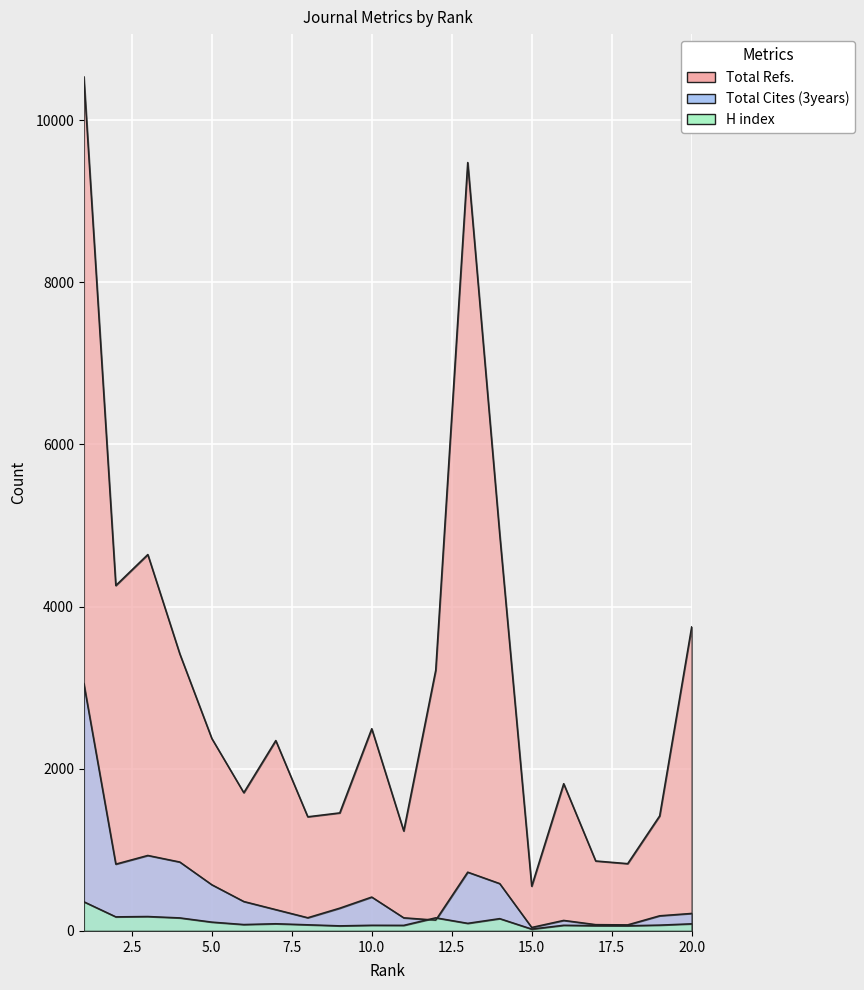

Reading left to right, list all the values displayed in this chart.

Total Refs.: 10533	4260	4642	3417	2374	1705	2348	1408	1456	2494	1233	3216	9476	4891	552	1816	863	830	1419	3749
Total Cites (3years): 3051	824	931	850	570	363	263	163	281	418	162	133	725	584	43	130	78	75	187	216
H index: 360	174	178	161	109	79	89	76	63	70	69	162	94	152	23	70	65	64	72	88